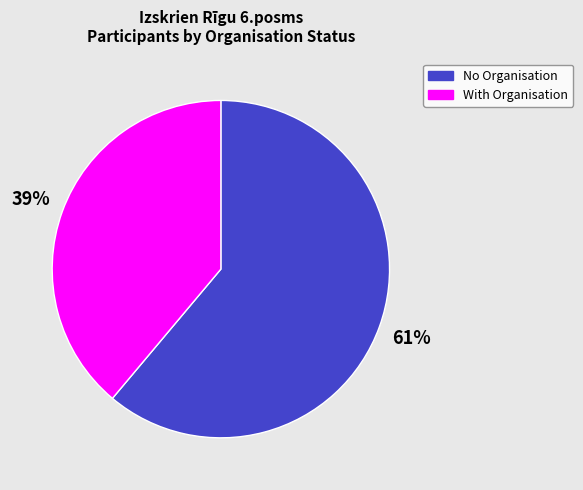

Do No Organisation and With Organisation together represent more than half of the pie?

Yes